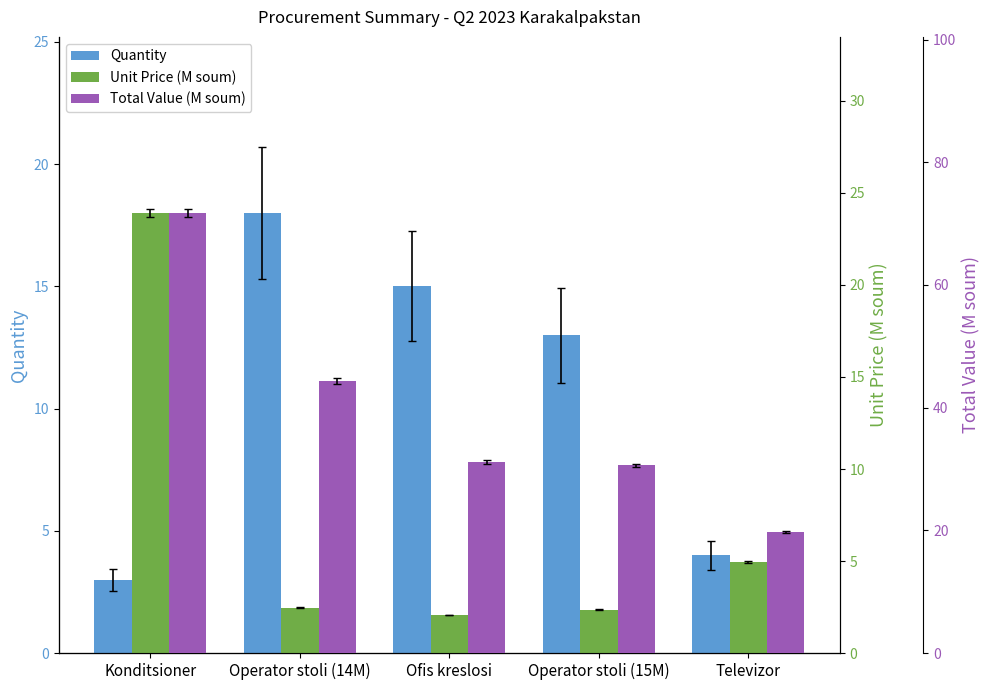

Which series changed the most between Operator stoli (15M) and Televizor?

Total Value (M soum)